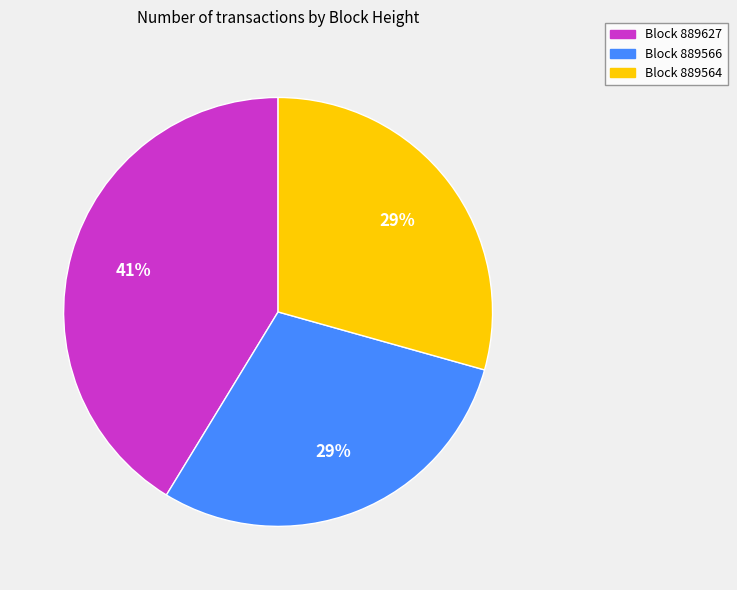

How many slices are in this pie chart?

3